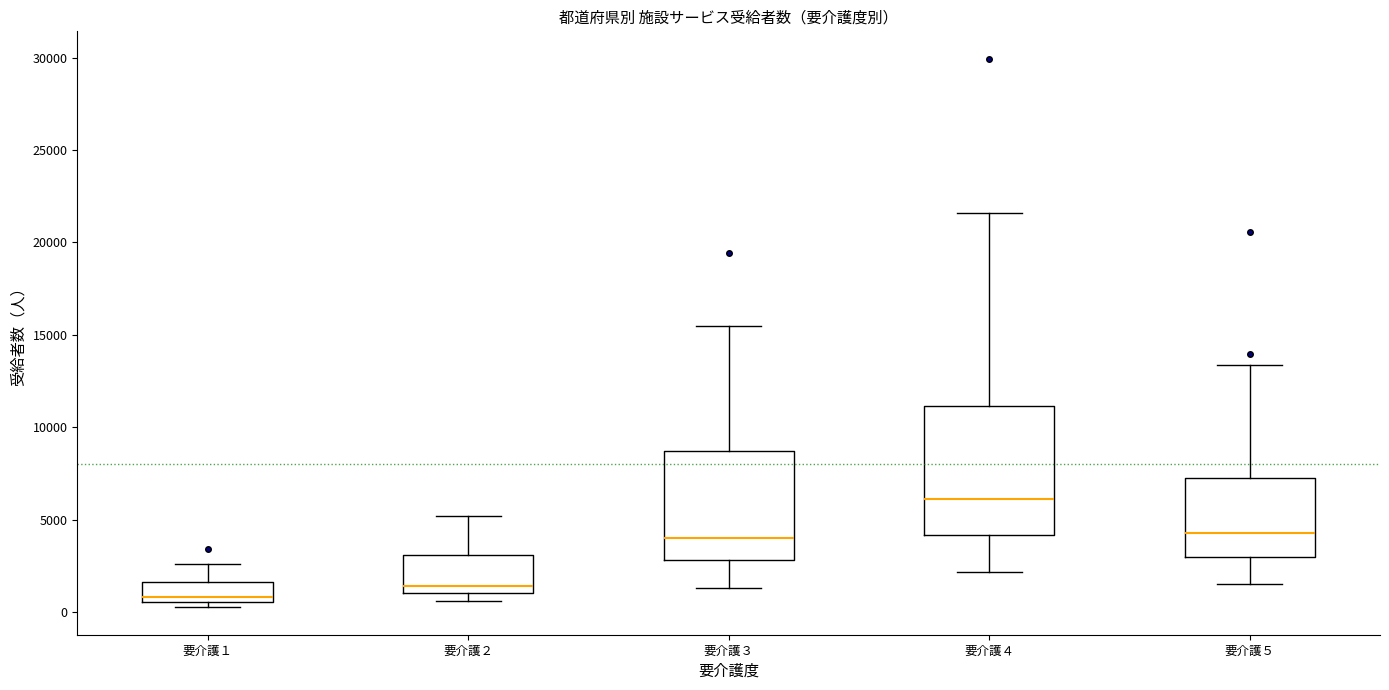

Reading left to right, read every box against the y-axis: the position of its median line, the range the box covers, and the ends of its whiskers. The values are not printed on the chart, so give them approximately, as read against the axis.

要介護１: median 1000, box 500 to 1500, whiskers 0 to 2500
要介護２: median 1500, box 1000 to 3000, whiskers 500 to 5000
要介護３: median 4000, box 3000 to 8500, whiskers 1500 to 15500
要介護４: median 6000, box 4000 to 11000, whiskers 2000 to 21500
要介護５: median 4500, box 3000 to 7500, whiskers 1500 to 13500